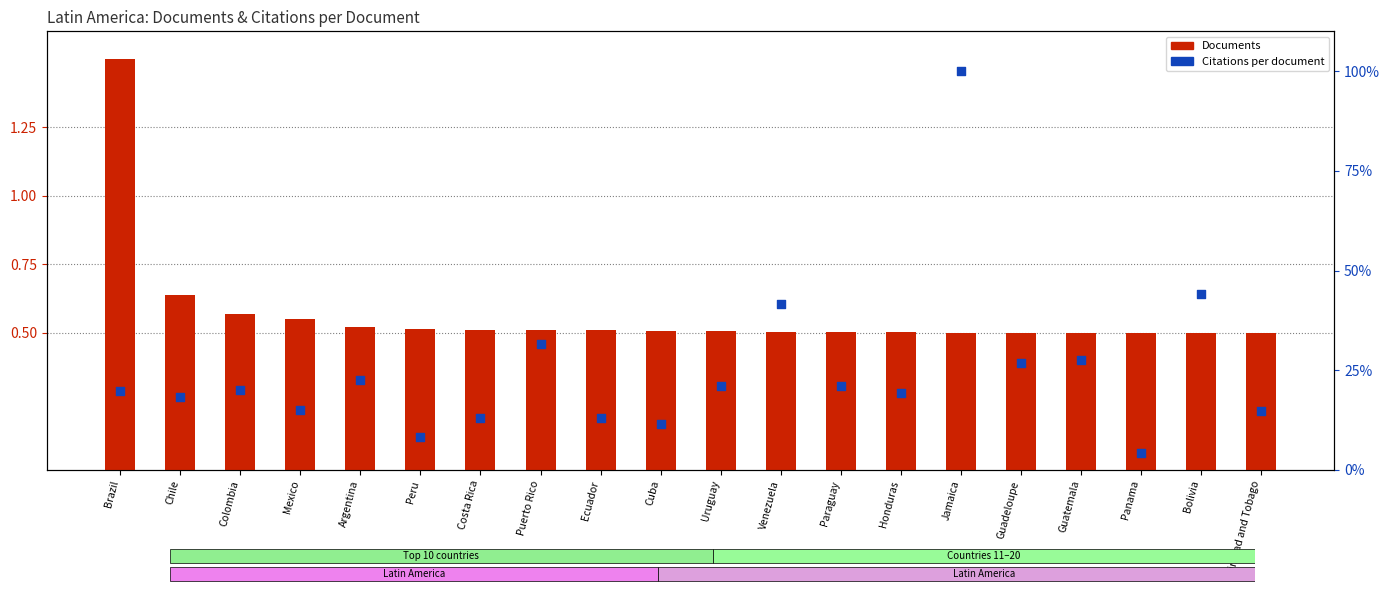

Which series reaches the minimum Y coordinate?

Documents